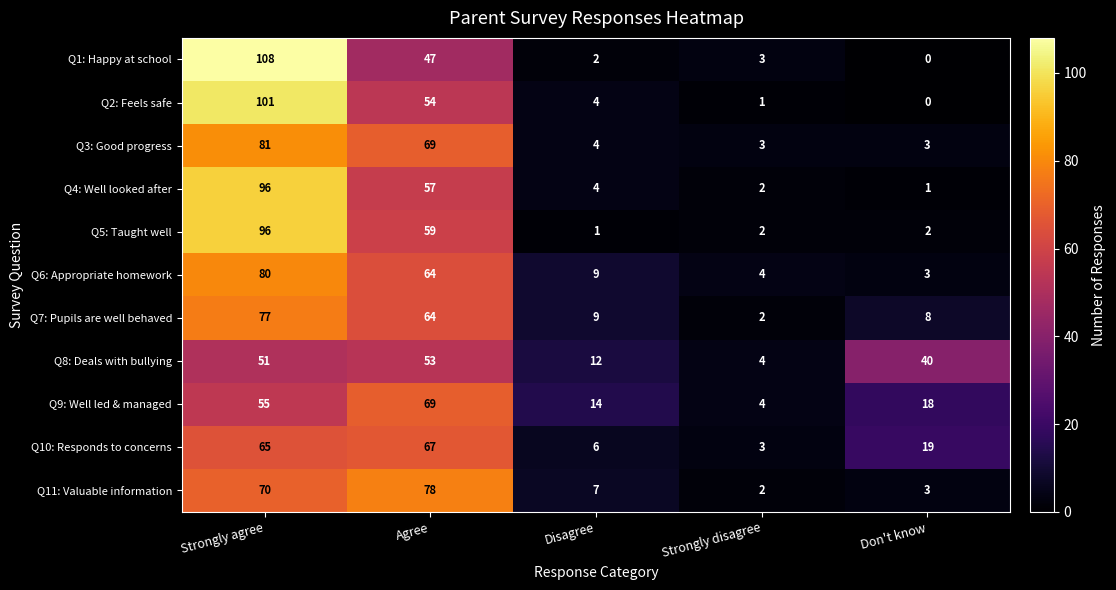

Which series has the largest range (max minus min)?

Q1: Happy at school